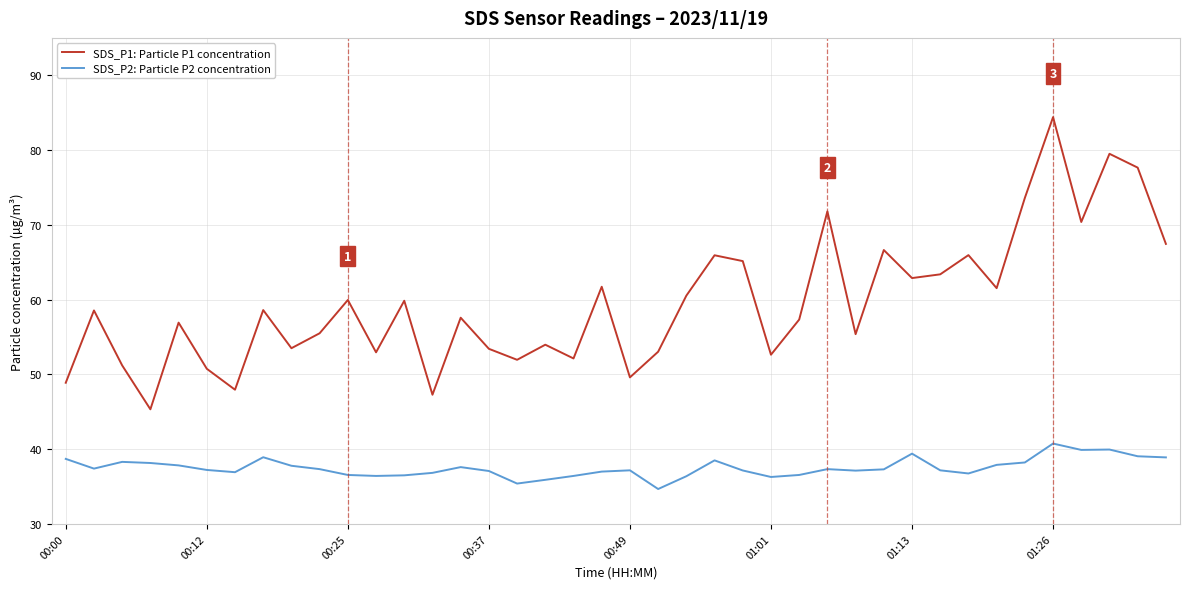

Rank the series by their average value, from highest to lowest.

SDS_P1: Particle P1 concentration, SDS_P2: Particle P2 concentration